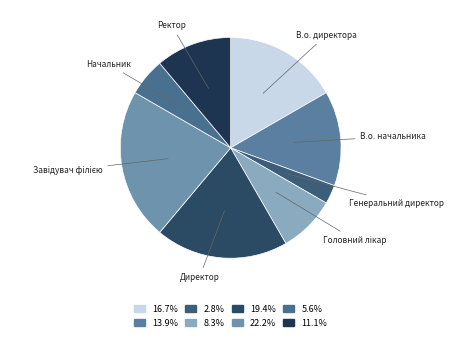

Which category has the biggest portion of the pie?

Завідувач філією